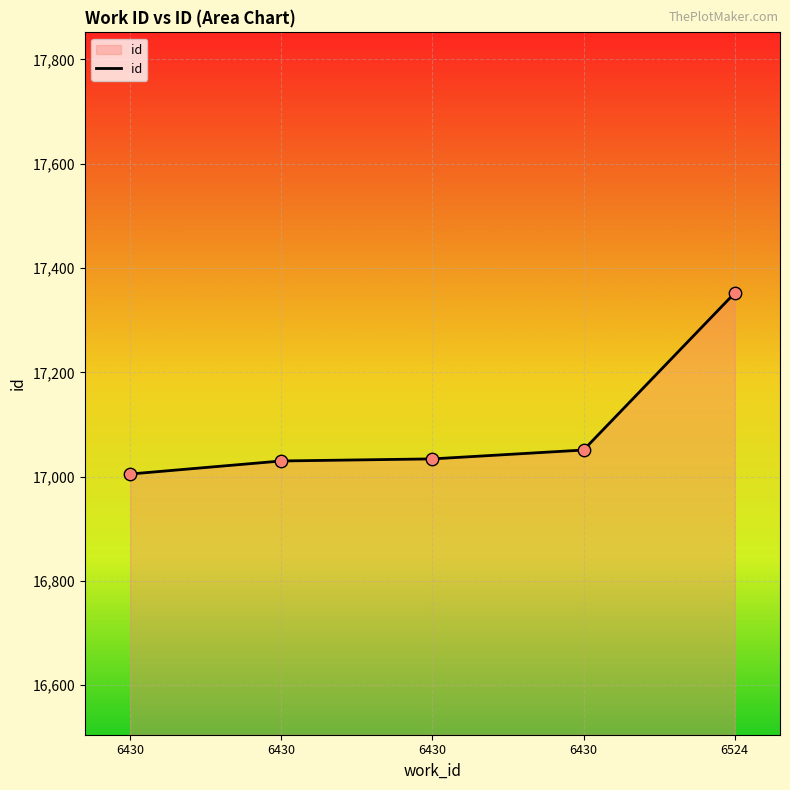

Between 6430 and 6430, which is larger?

6430